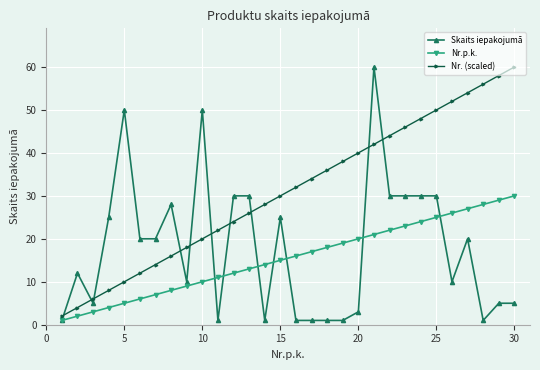

Rank the series by their average value, from lowest to highest.

Nr.p.k., Skaits iepakojumā, Nr. (scaled)